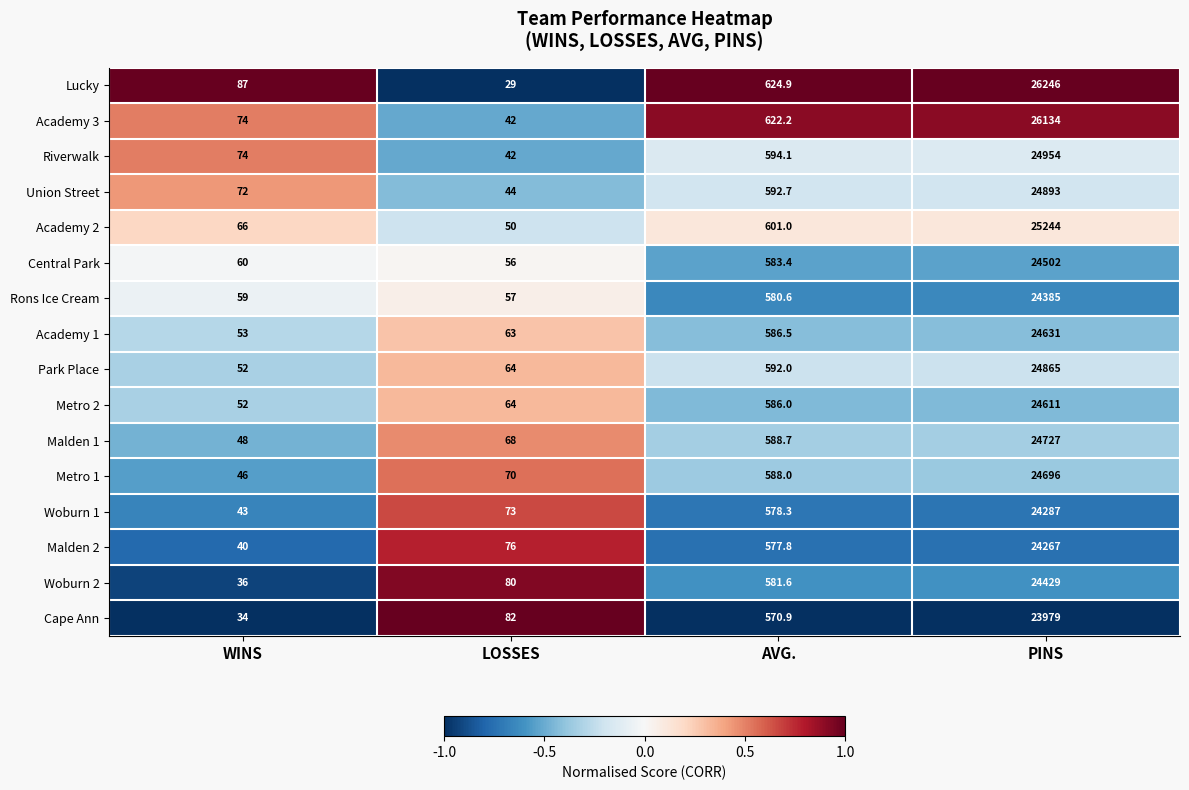

Which category has the lowest value across all series?

LOSSES